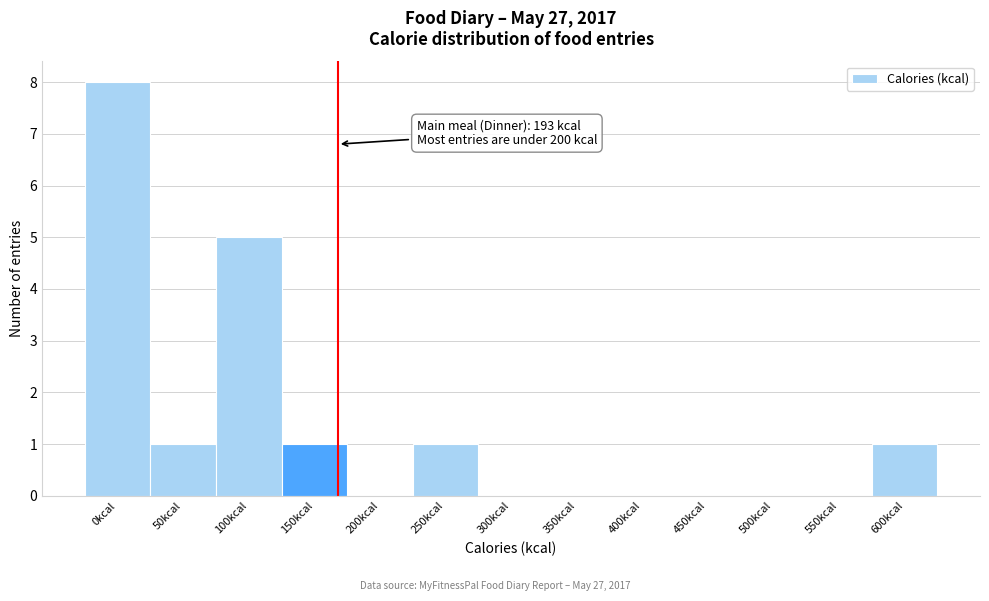

Reading left to right, list all the values displayed in this chart.

0kcal=8	50kcal=1	100kcal=5	150kcal=1	200kcal=0	250kcal=1	300kcal=0	350kcal=0	400kcal=0	450kcal=0	500kcal=0	550kcal=0	600kcal=1